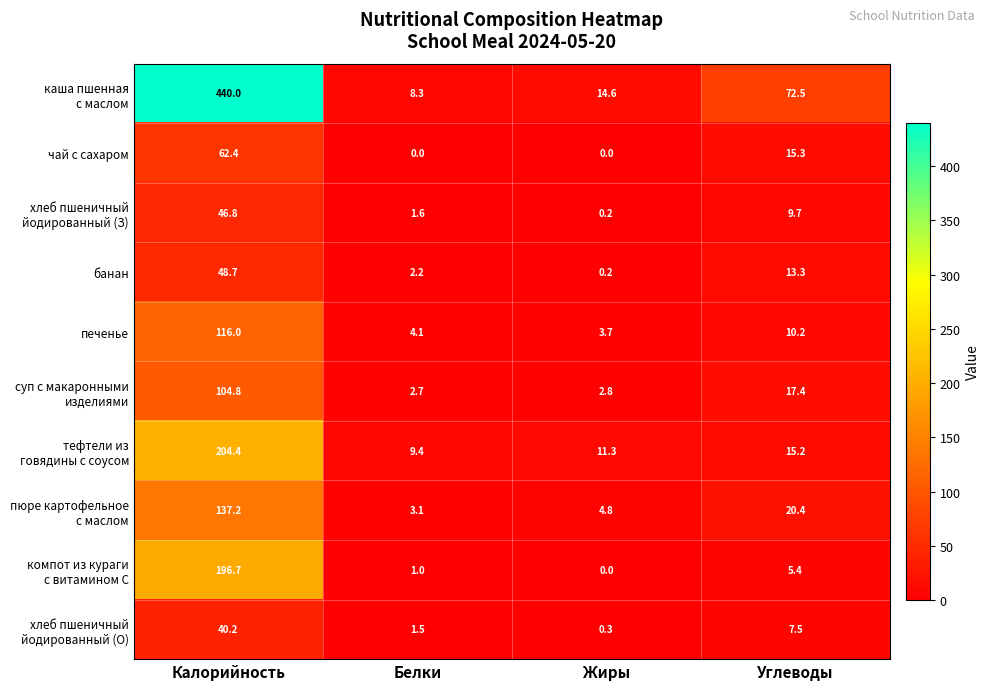

True or false: печенье has a value of 116.0 at Калорийность.

True